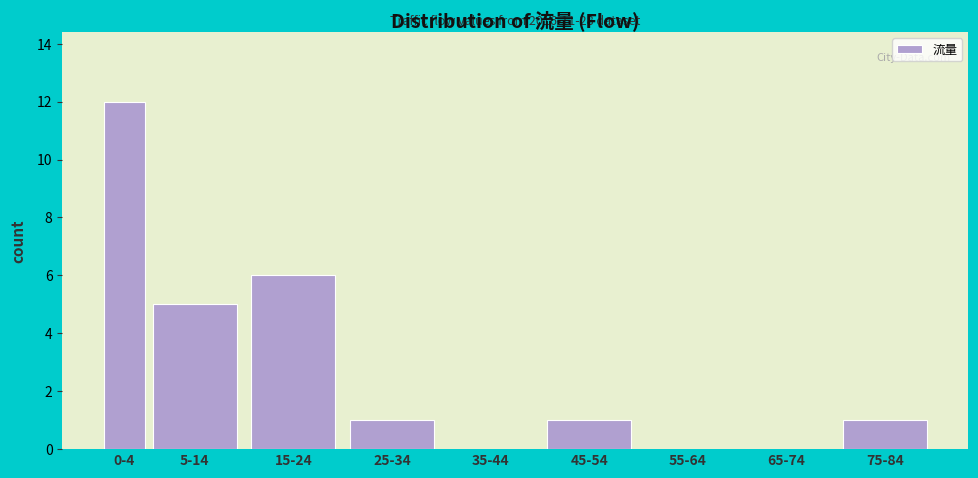

Reading right to left, list all the values displayed in this chart.

75-84=1	65-74=0	55-64=0	45-54=1	35-44=0	25-34=1	15-24=6	5-14=5	0-4=12